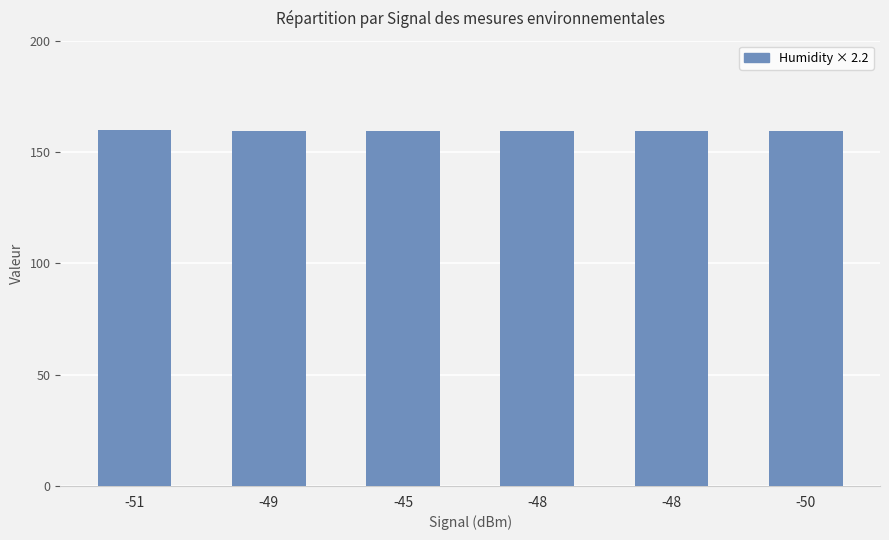

What is the value of the 6th bar from the left?

159.5